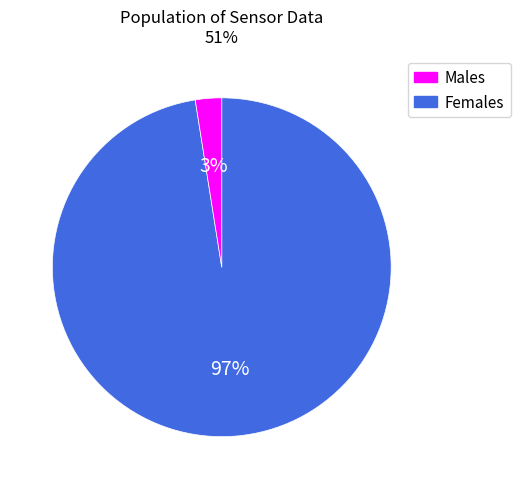

Does any single category account for the majority?

Yes